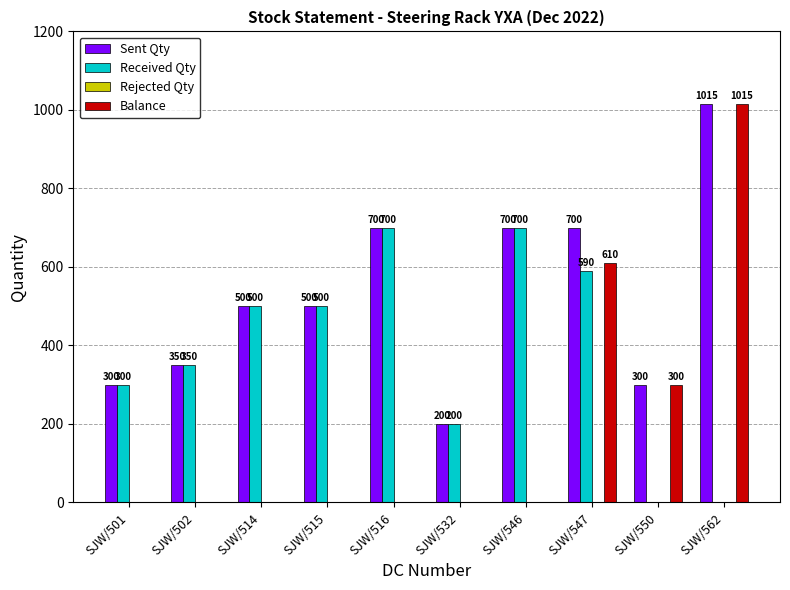

How many series are shown in this chart?

3